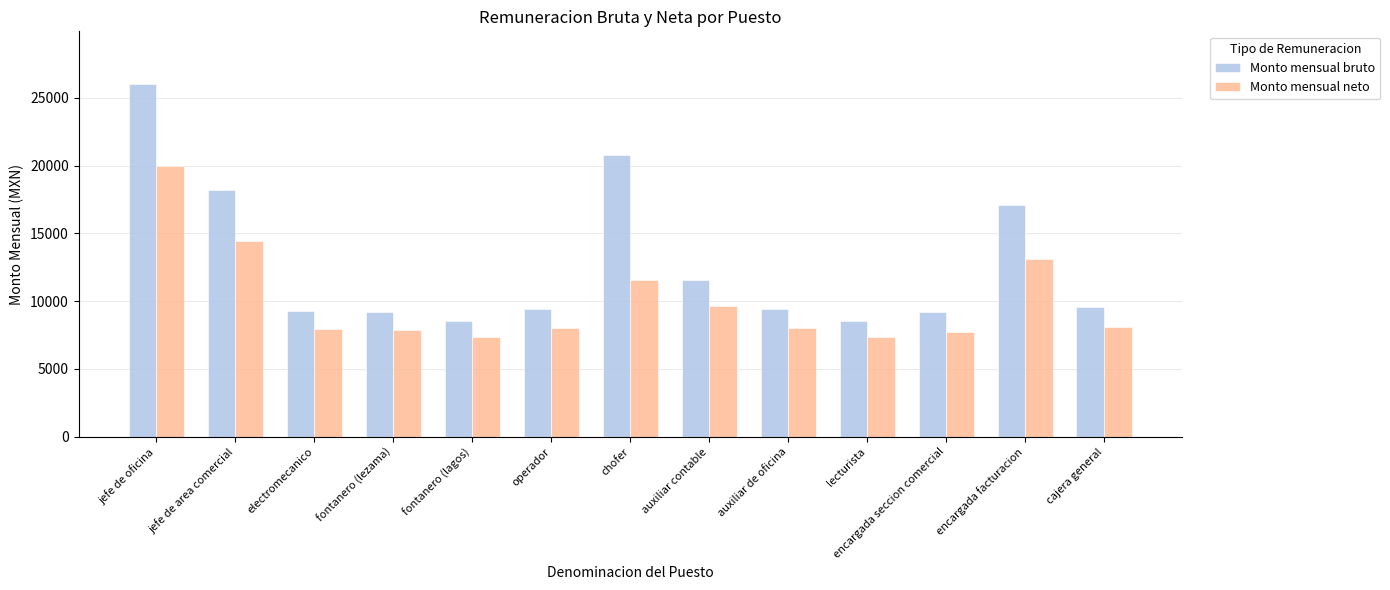

At which label does Monto mensual neto reach its peak?

jefe de oficina